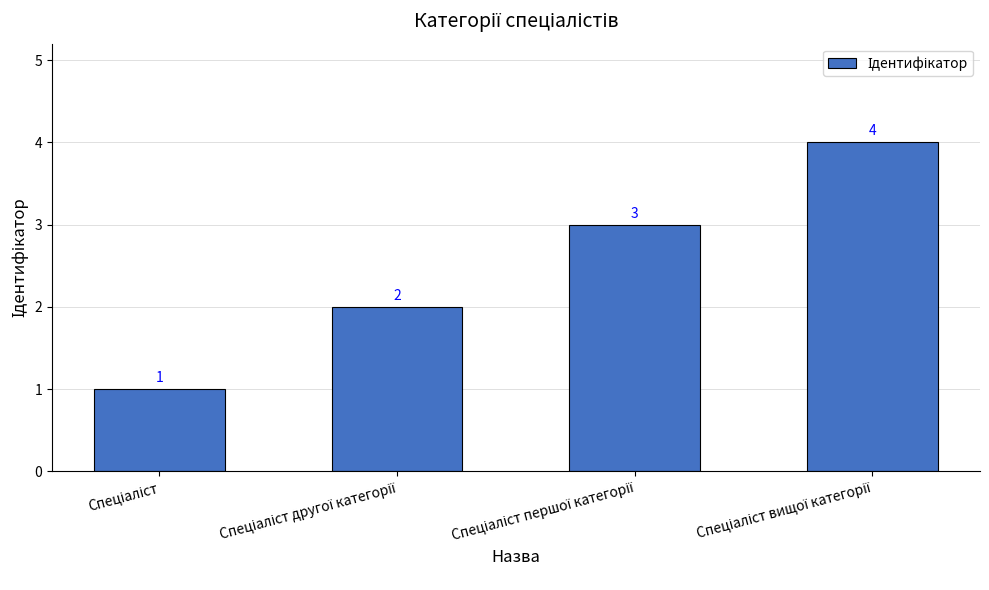

How many bars are there in total?

4